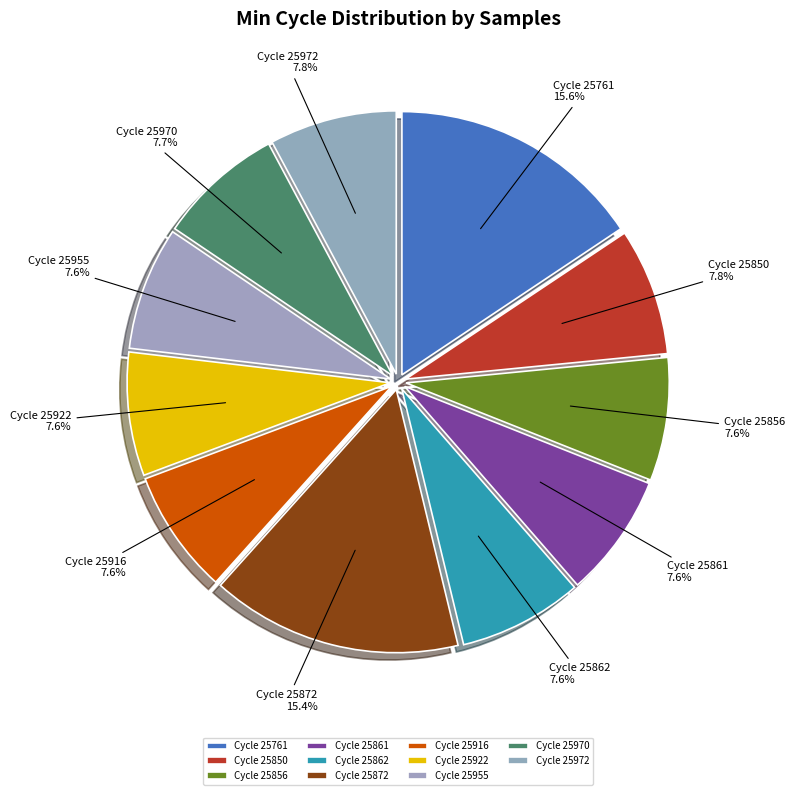

How much of the chart is everything except Cycle 25972?

92.2%